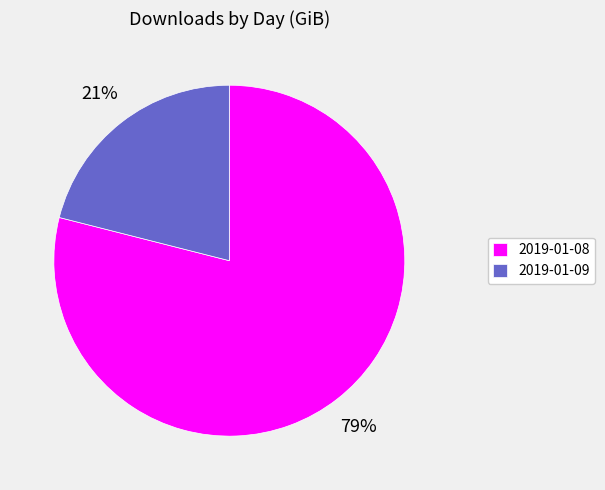

What is the ratio of the value at 2019-01-09 to the value at 2019-01-08?

0.3